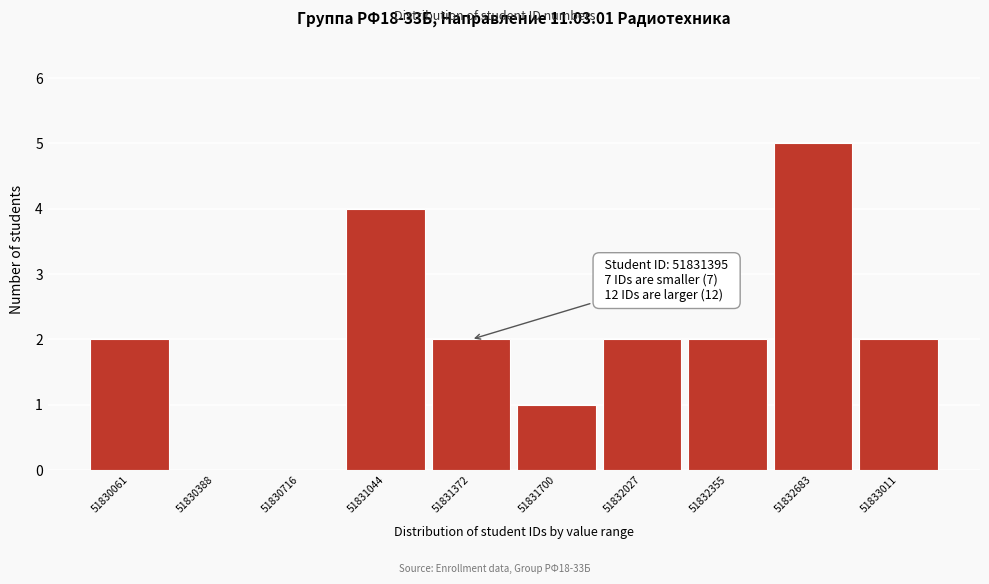

Reading left to right, transcribe all the data shown in this chart.

51830061=2	51830388=0	51830716=0	51831044=4	51831372=2	51831700=1	51832027=2	51832355=2	51832683=5	51833011=2